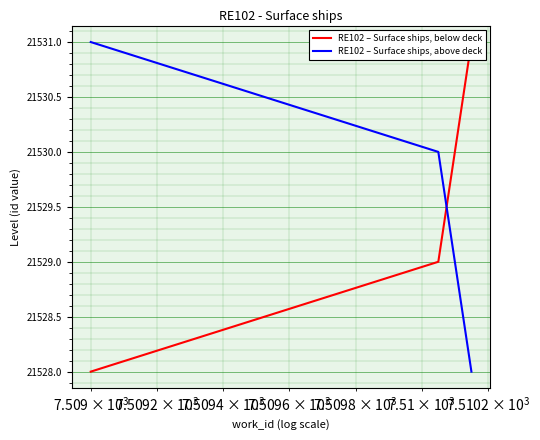

Is the value of RE102 – Surface ships, below deck at $\mathdefault{10^{5}}$ greater than the value of RE102 – Surface ships, above deck at $\mathdefault{10^{5}}$?

Yes